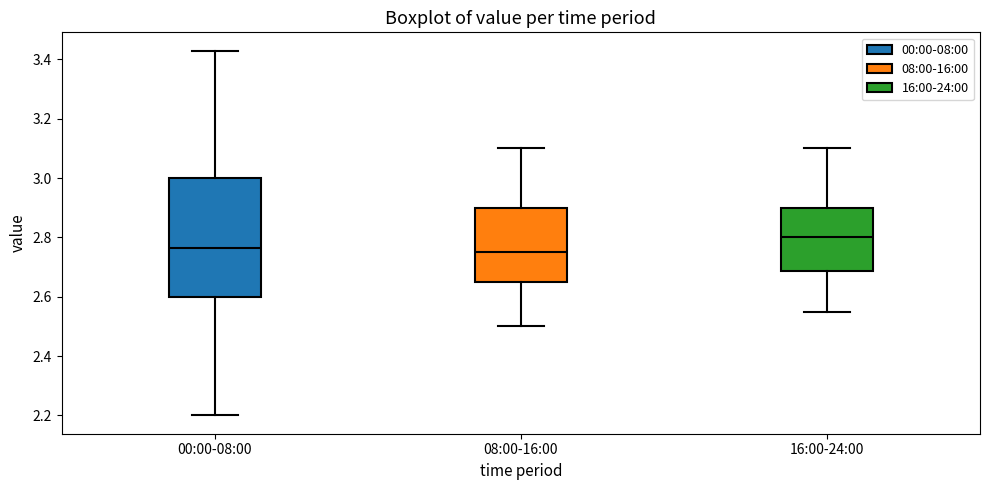

Reading left to right, read every box against the y-axis: the position of its median line, the range the box covers, and the ends of its whiskers. The values are not printed on the chart, so give them approximately, as read against the axis.

00:00-08:00: median 2.76, box 2.60 to 3.00, whiskers 2.20 to 3.44
08:00-16:00: median 2.76, box 2.66 to 2.90, whiskers 2.50 to 3.10
16:00-24:00: median 2.80, box 2.68 to 2.90, whiskers 2.56 to 3.10